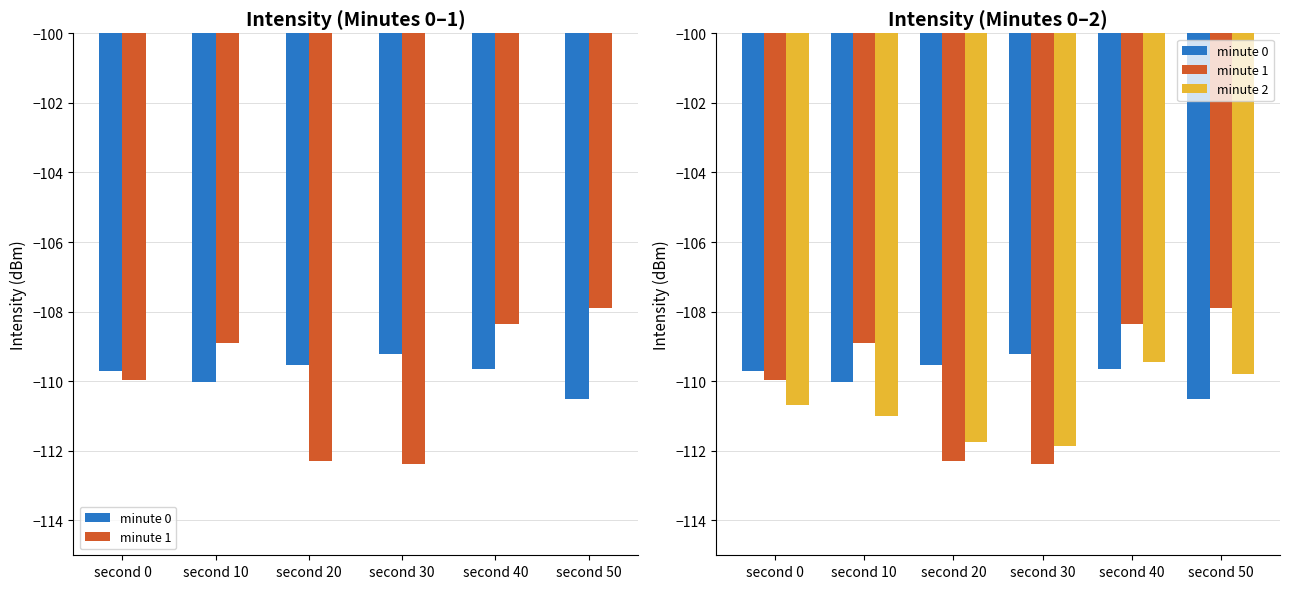

Reading right to left, list all the values displayed in this chart.

minute 0: -110.5	-109.6	-109.2	-109.5	-110.0	-109.7
minute 1: -107.9	-108.4	-112.4	-112.3	-108.9	-110.0
minute 2: -109.8	-109.4	-111.9	-111.8	-111.0	-110.7